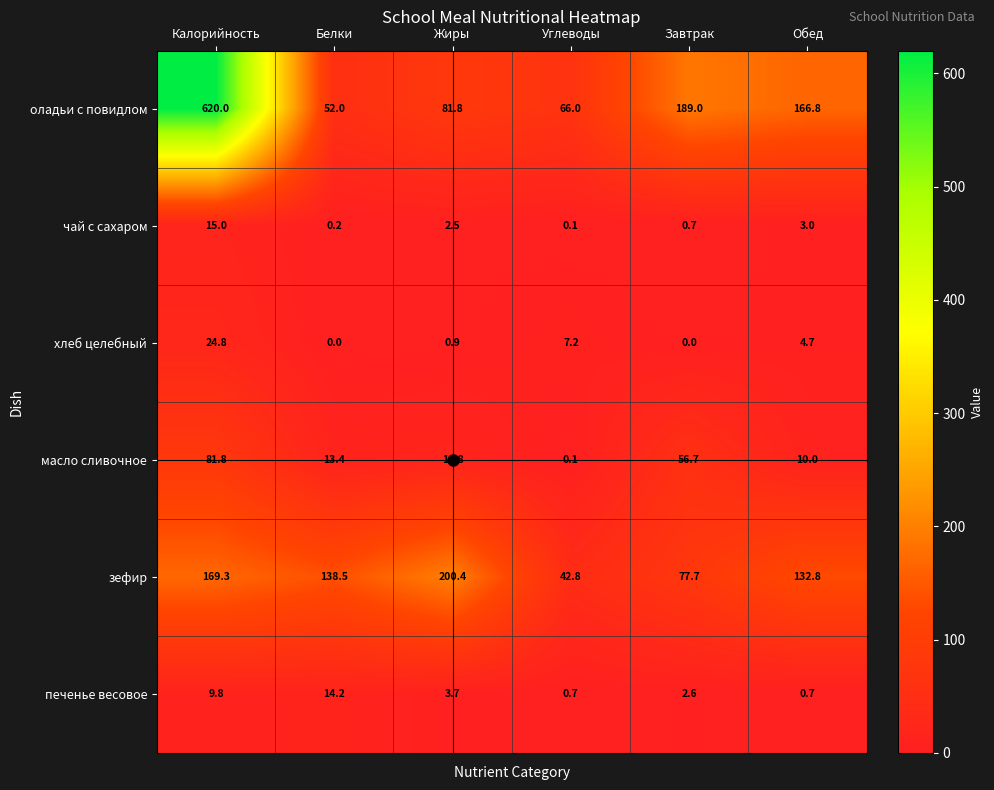

The value of зефир at Завтрак is 77.7. True or false?

True